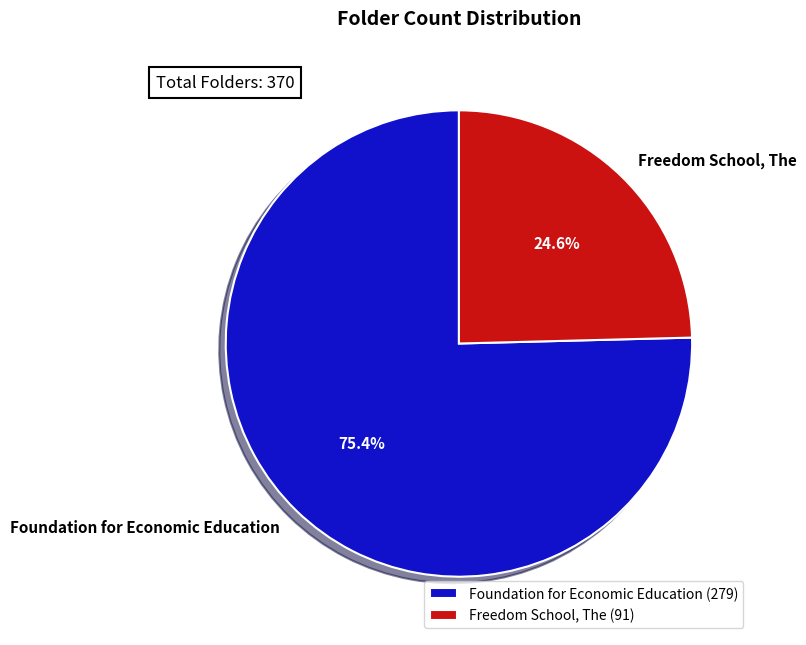

Count the number of slices in the pie.

2